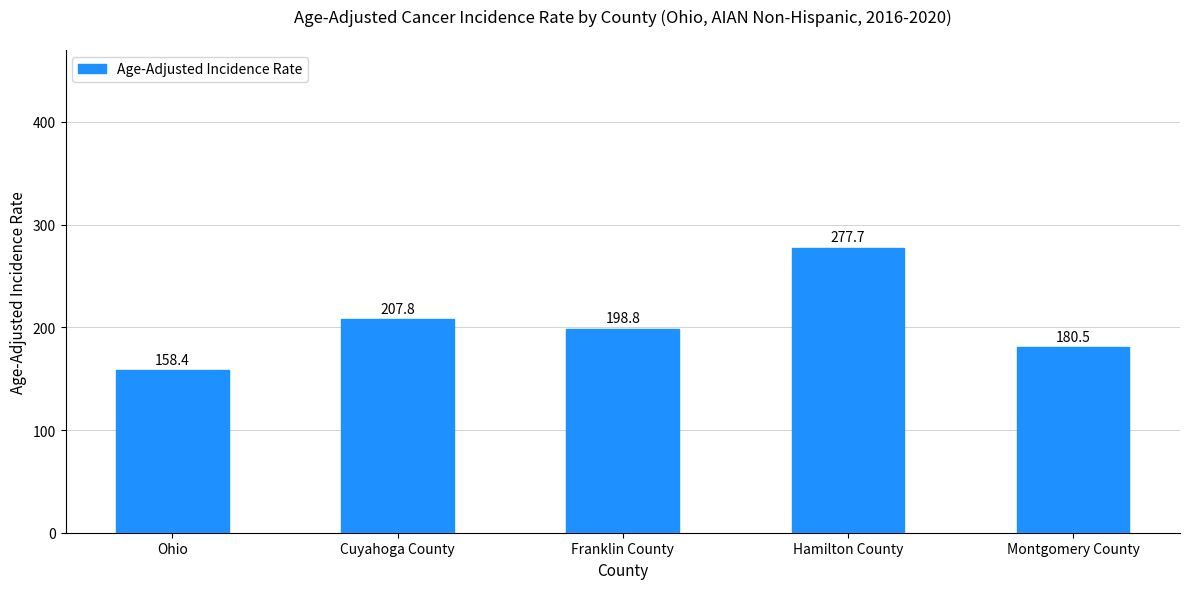

What is the average value?

204.6